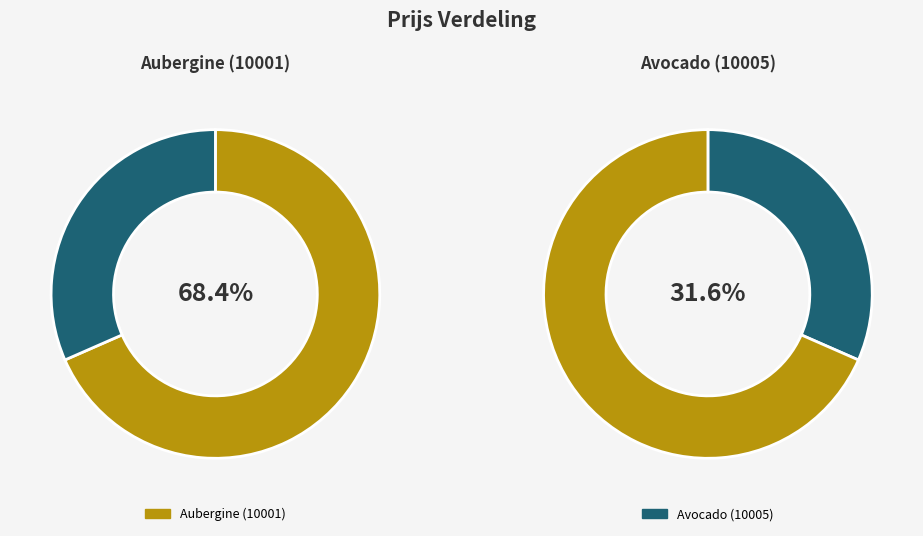

What percentage is the Aubergine (10001) slice, to the nearest percent?

68%